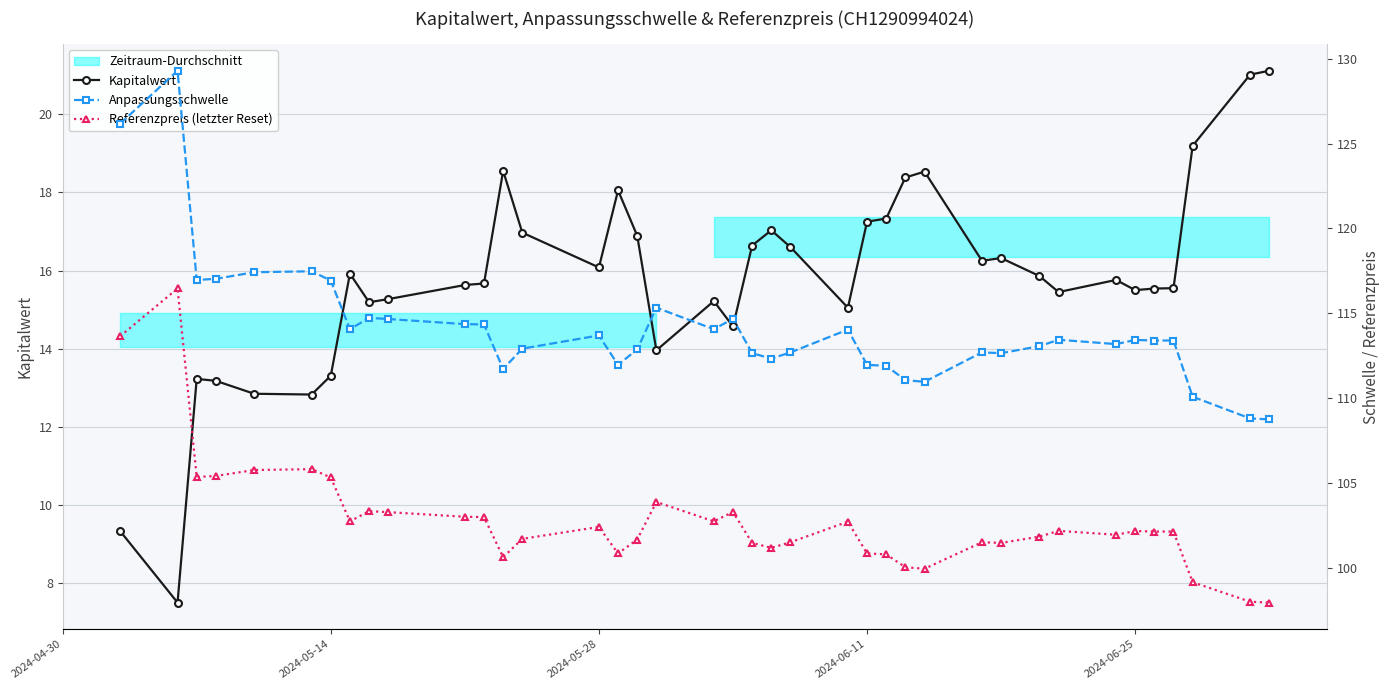

What is the minimum value for Kapitalwert?

7.5